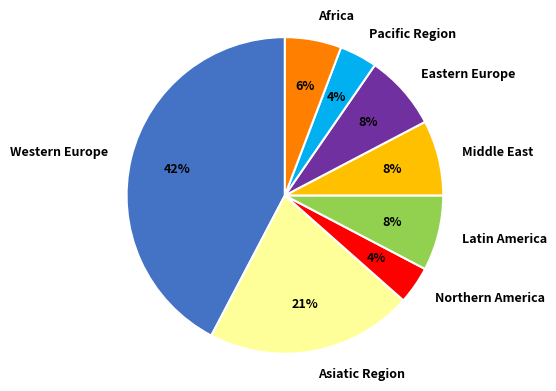

Which has a higher value, Pacific Region or Asiatic Region?

Asiatic Region